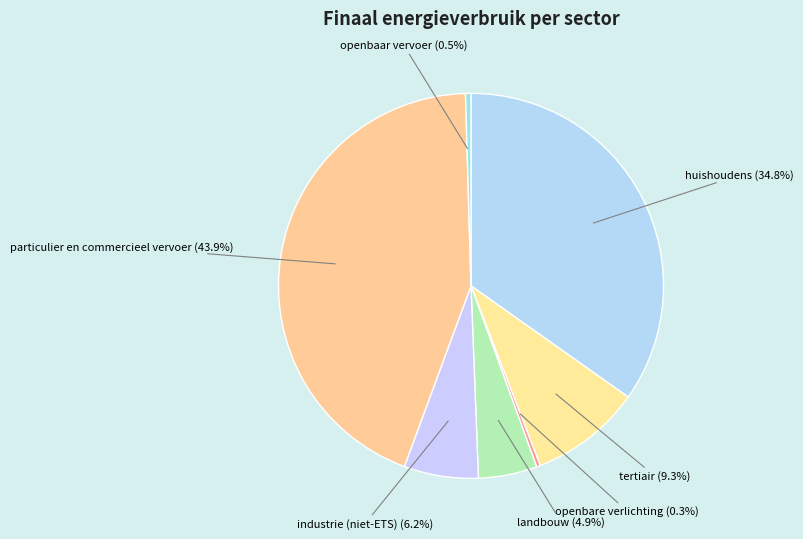

Count the number of slices in the pie.

7